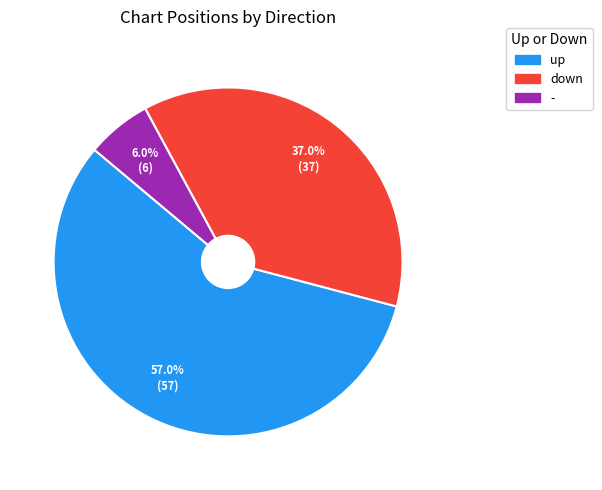

Is it true that up is 44% of the pie?

False